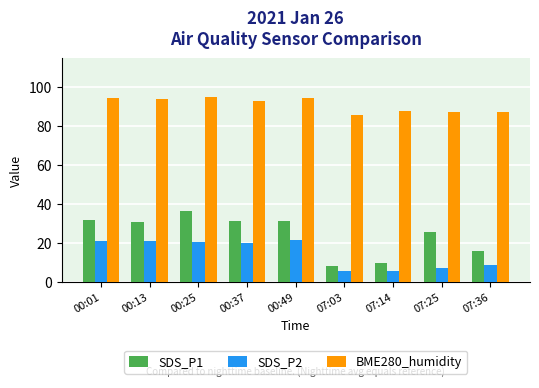

True or false: BME280_humidity has a value of 143.4 at 00:37.

False